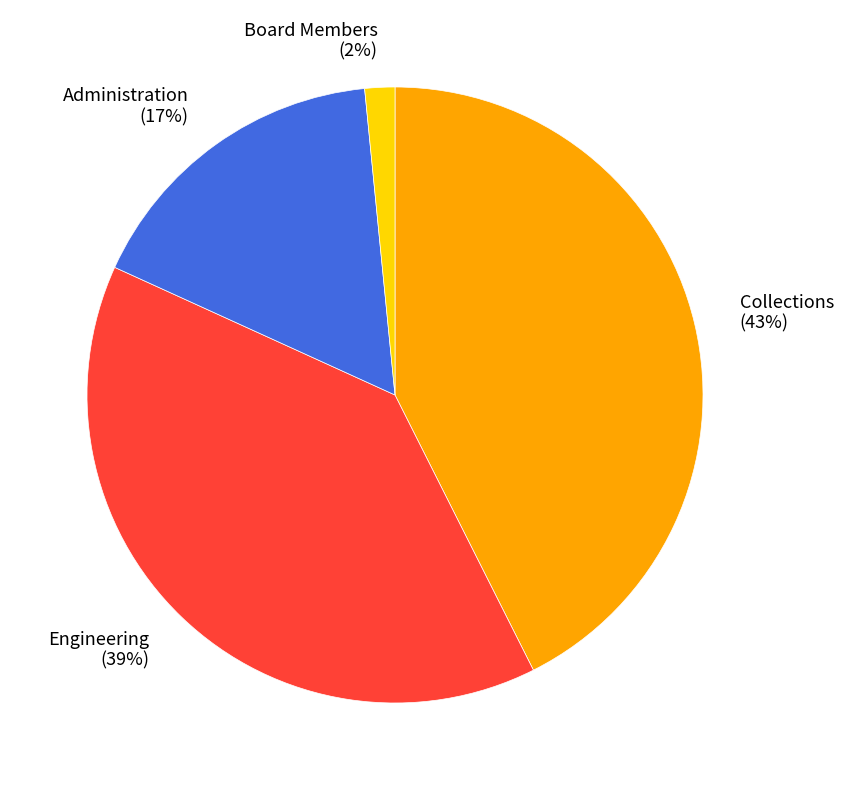

What percentage is the Engineering slice, to the nearest percent?

39%